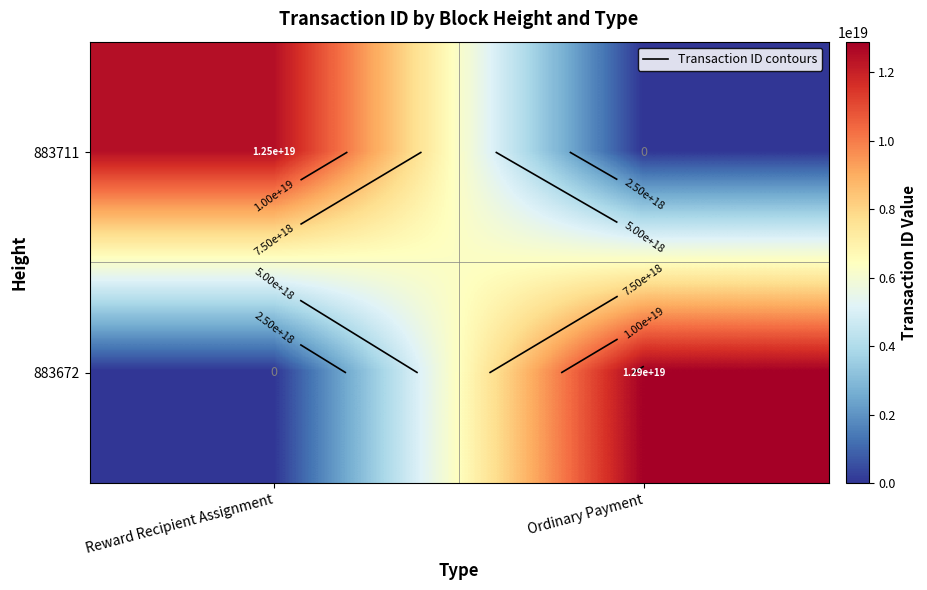

Which series has the largest total across all categories?

883672